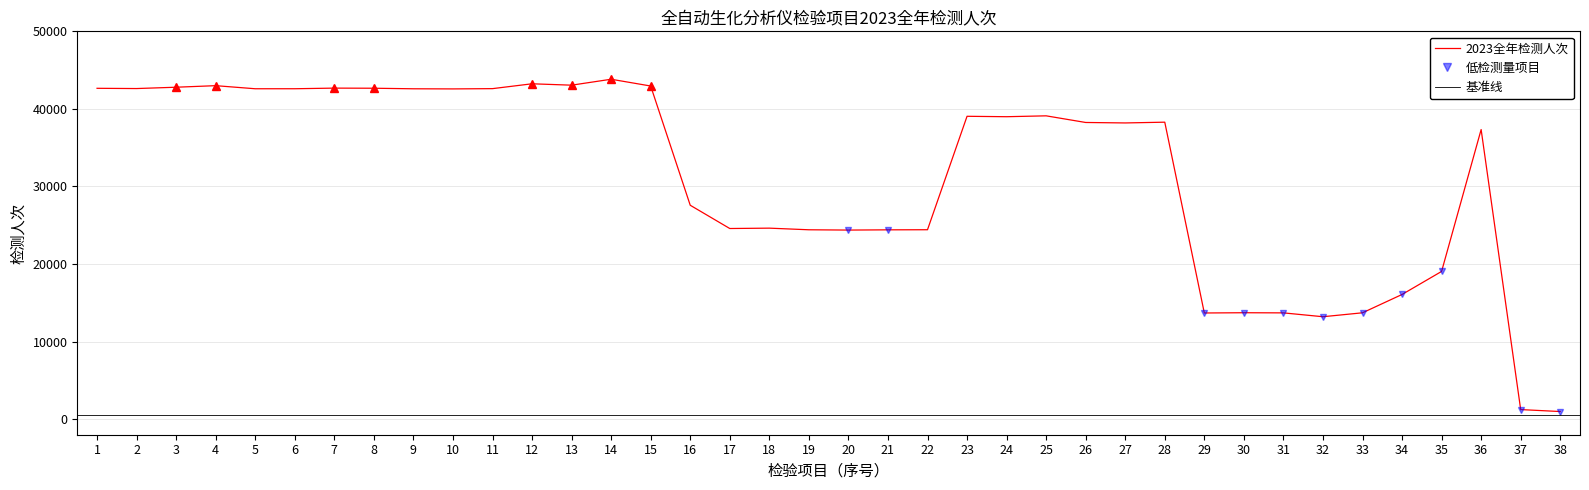

The value of 2023全年检测人次 at 19 is 24419. True or false?

True